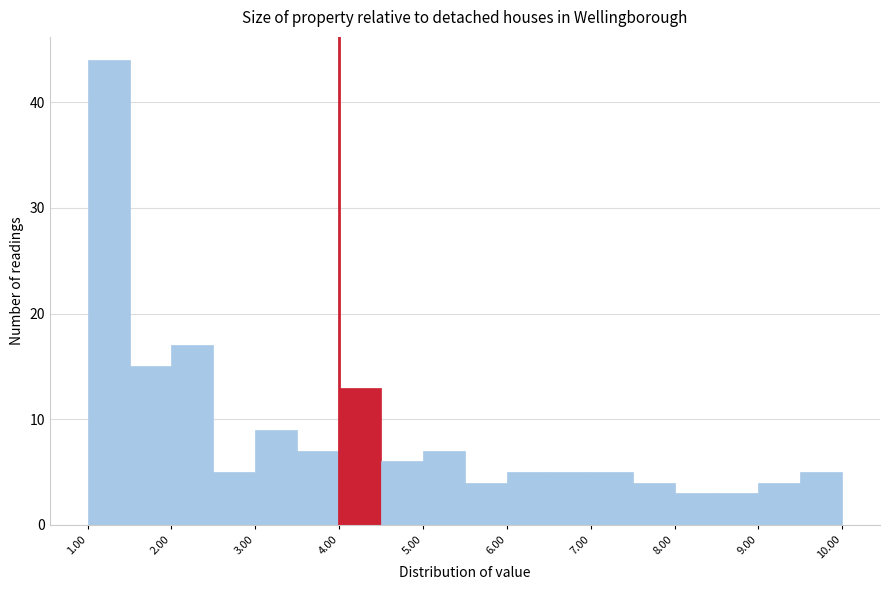

Reading left to right, list every bar in this chart as the range it spans on the x-axis followed by its height. The values are not printed on the chart, so give them approximately, as read against the axis.

1.0 to 1.5: 44
1.5 to 2.0: 15
2.0 to 2.5: 17
2.5 to 3.0: 5
3.0 to 3.5: 9
3.5 to 4.0: 7
4.0 to 4.5: 13
4.5 to 5.0: 6
5.0 to 5.5: 7
5.5 to 6.0: 4
6.0 to 6.5: 5
6.5 to 7.0: 5
7.0 to 7.5: 5
7.5 to 8.0: 4
8.0 to 8.5: 3
8.5 to 9.0: 3
9.0 to 9.5: 4
9.5 to 10.0: 5